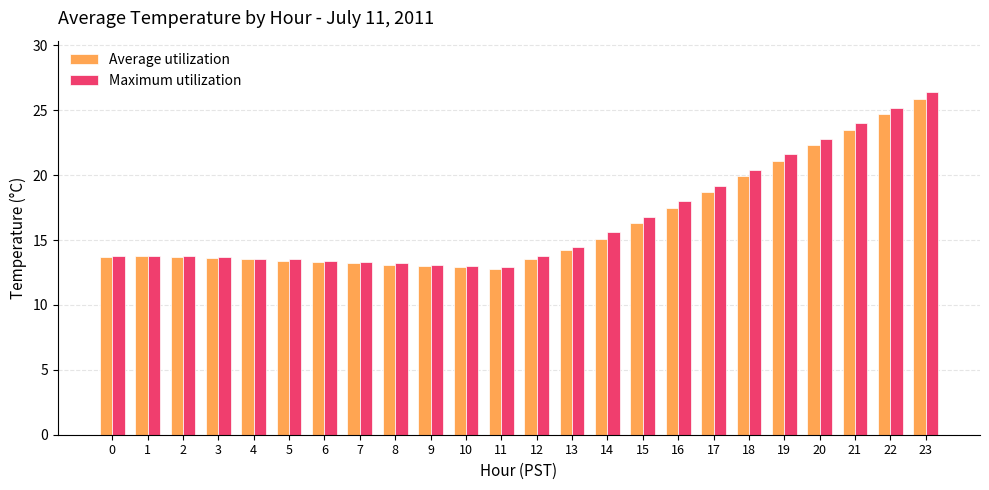

What is the difference between the second highest and second lowest values in the Maximum utilization series?

12.2